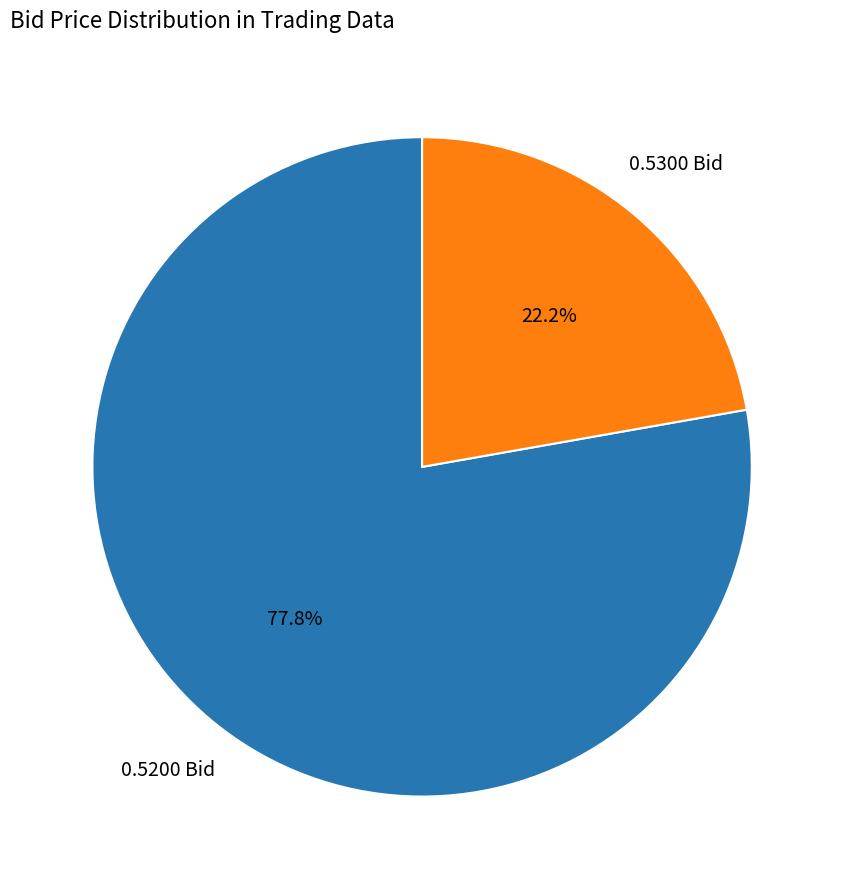

What is the majority slice?

0.5200 Bid